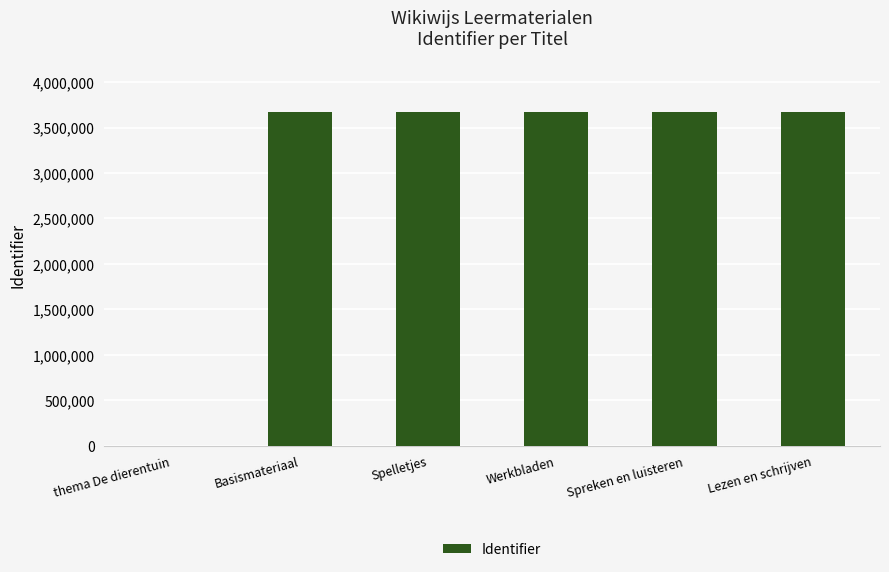

What is the average value?

3061904